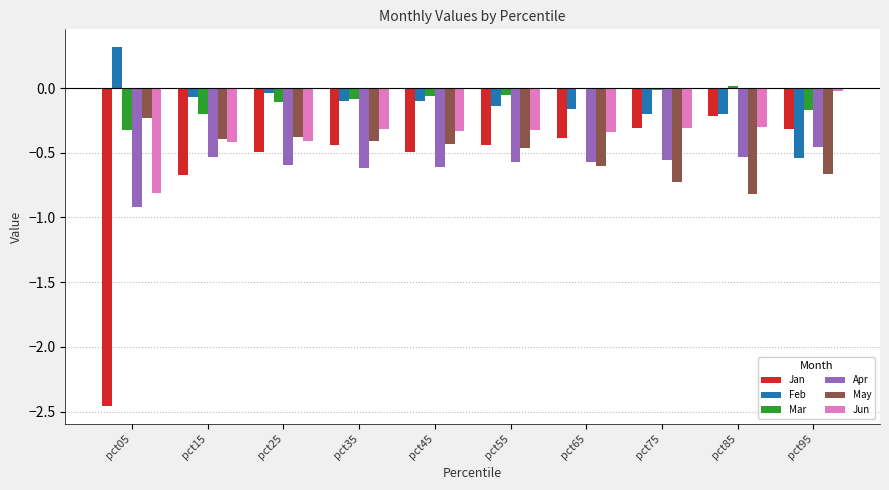

What is the maximum value shown in the chart?

0.3